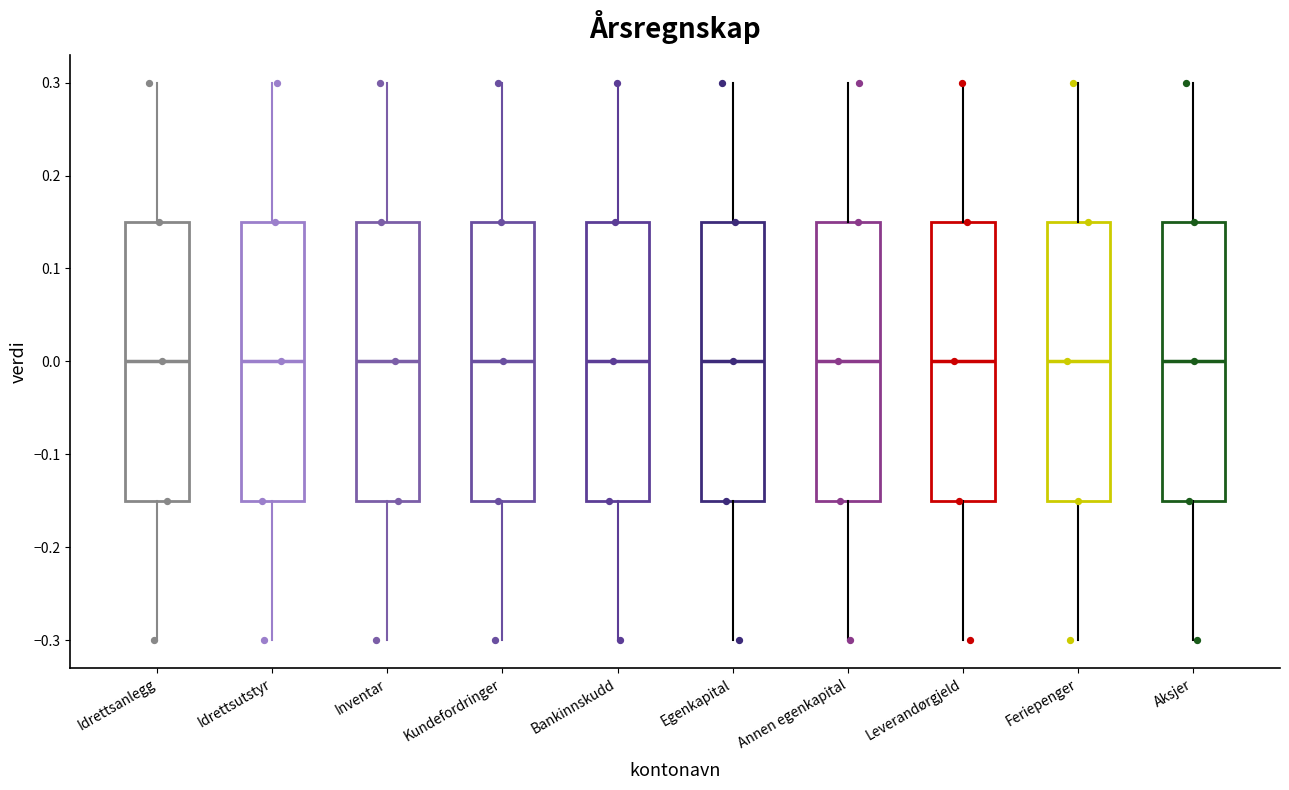

Where is the upper edge of the box for Annen egenkapital on the y-axis? The values are not printed on the chart, so give them approximately, as read against the axis.

0.15